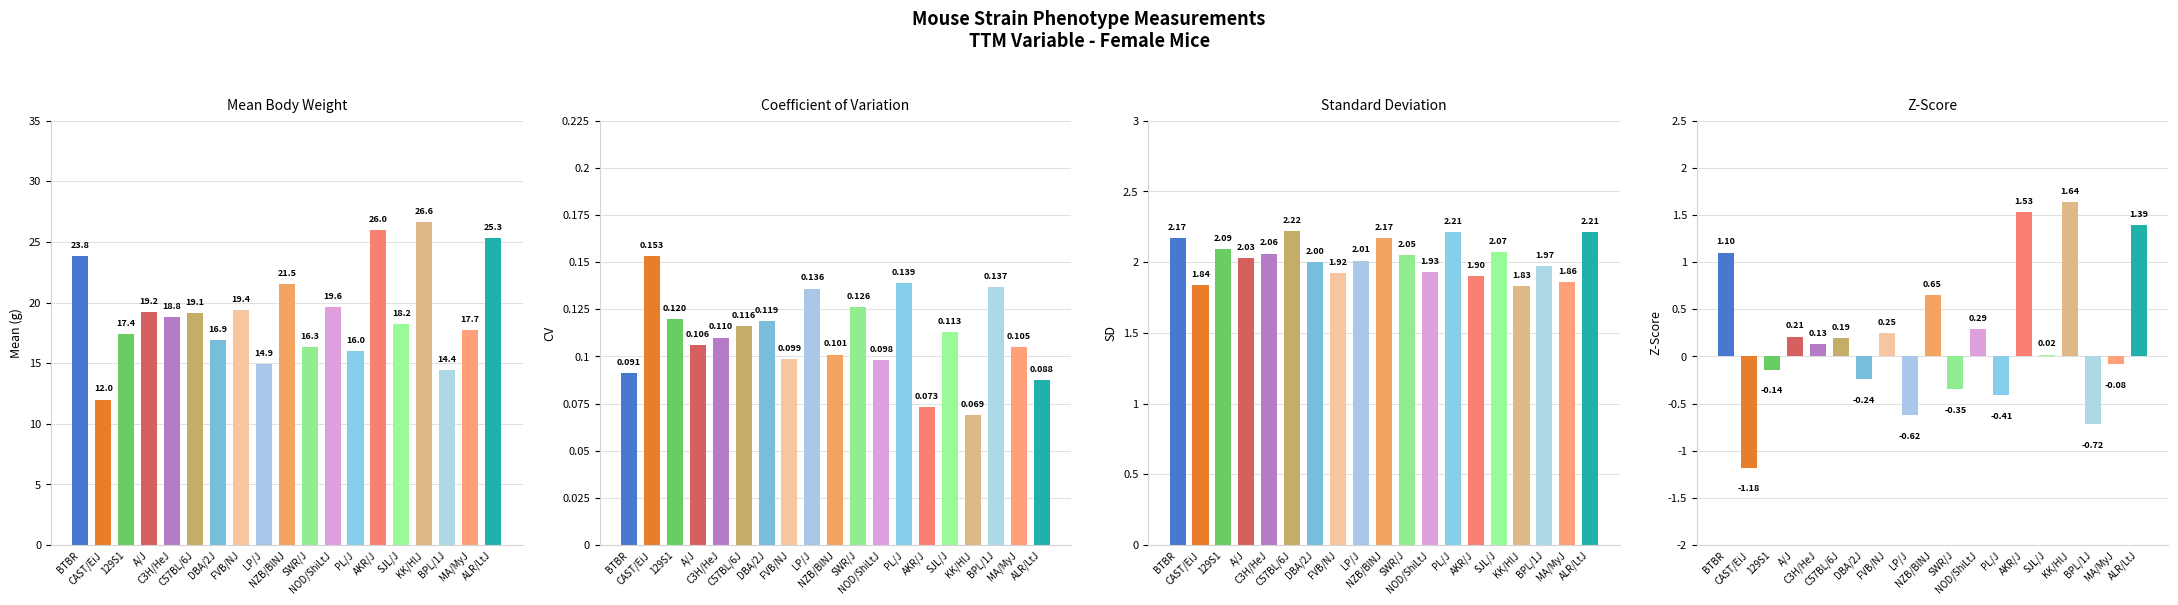

How many data points in mean are above 18?

11